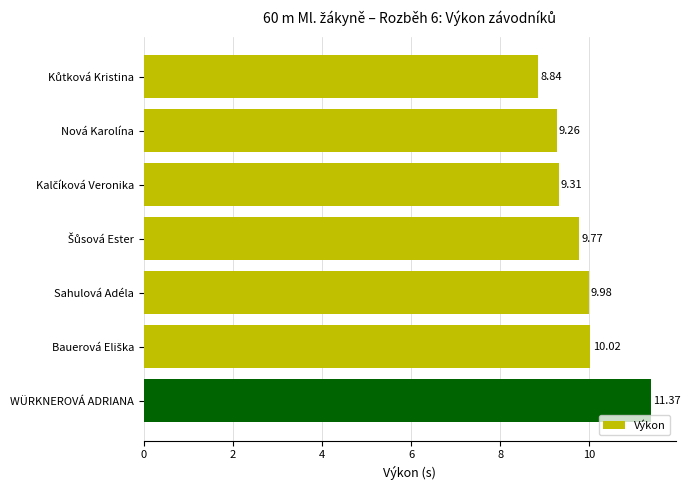

How many bars are there in total?

7